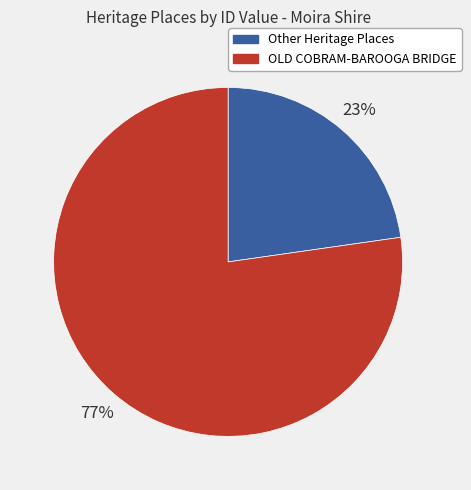

Which category has the smallest portion of the pie?

Other Heritage Places